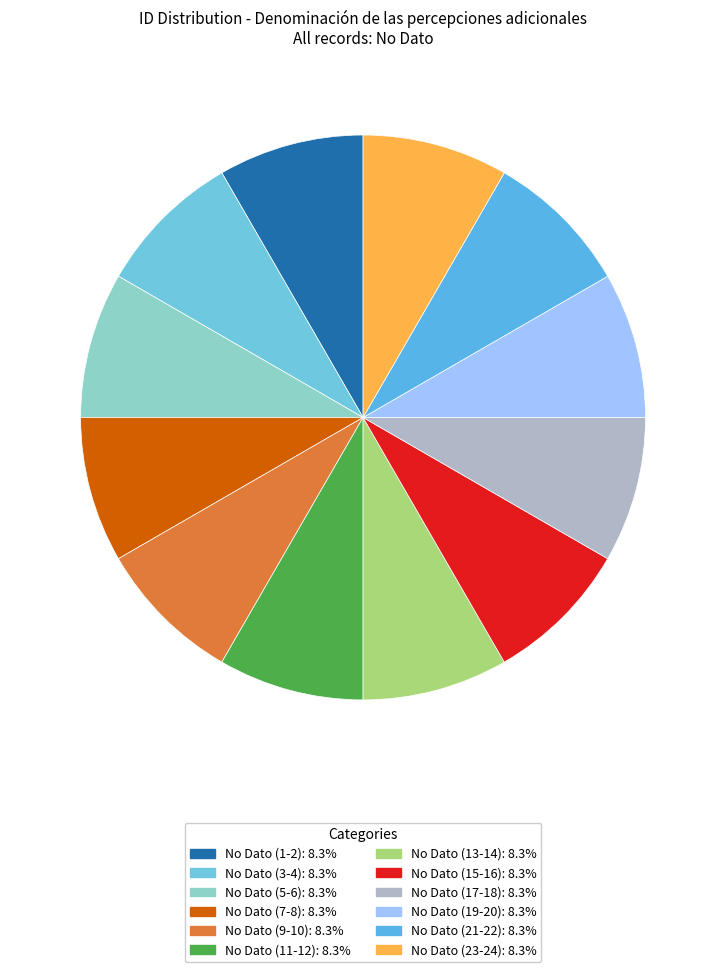

How many segments does this pie chart have?

12